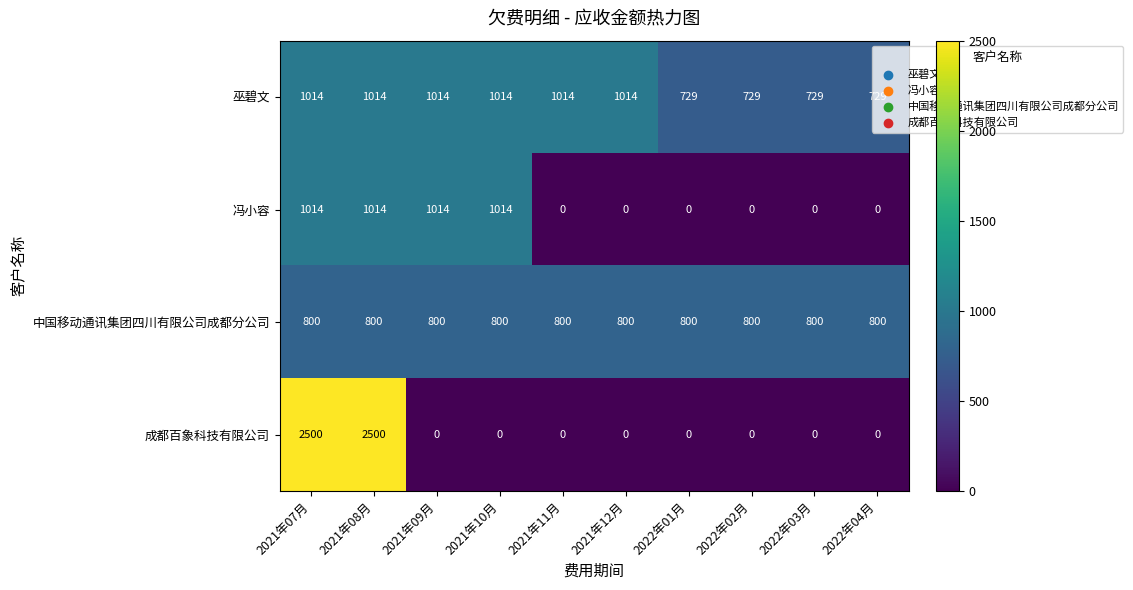

What is the difference between the highest and lowest values at 2022年03月?

800